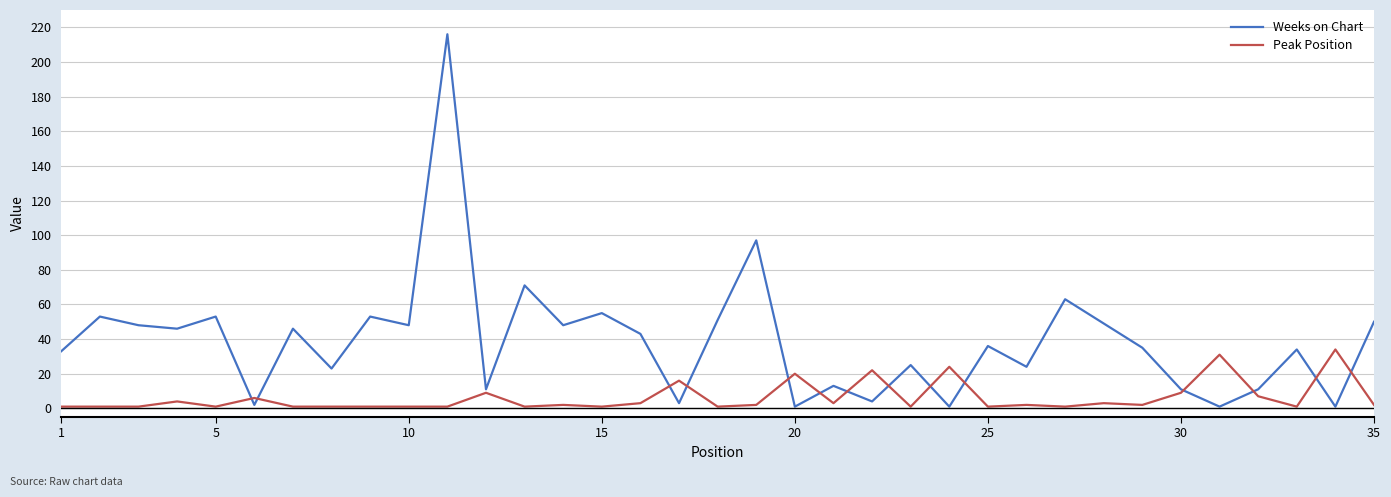

Reading left to right, extract all data points from this chart.

Weeks on Chart: 33	53	48	46	53	2	46	23	53	48	216	11	71	48	55	43	3	51	97	1	13	4	25	1	36	24	63	49	35	11	1	11	34	1	50
Peak Position: 1	1	1	4	1	6	1	1	1	1	1	9	1	2	1	3	16	1	2	20	3	22	1	24	1	2	1	3	2	9	31	7	1	34	2